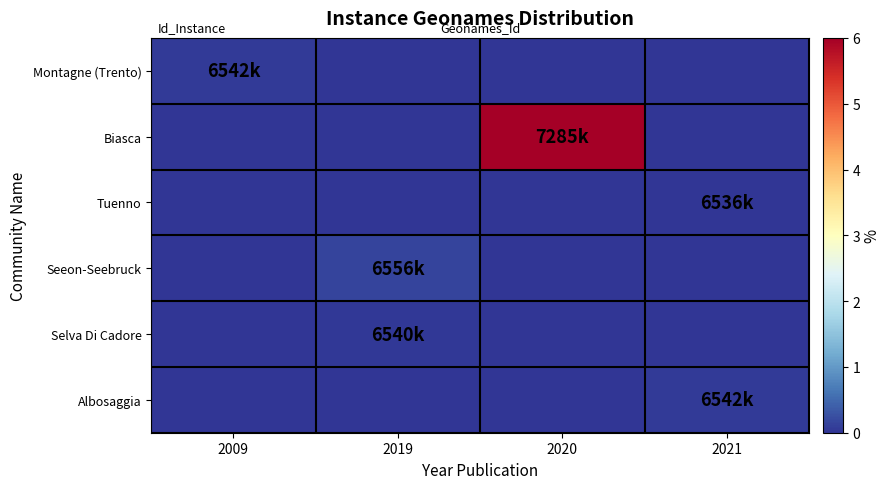

At which category does the chart reach its peak across all series?

2020